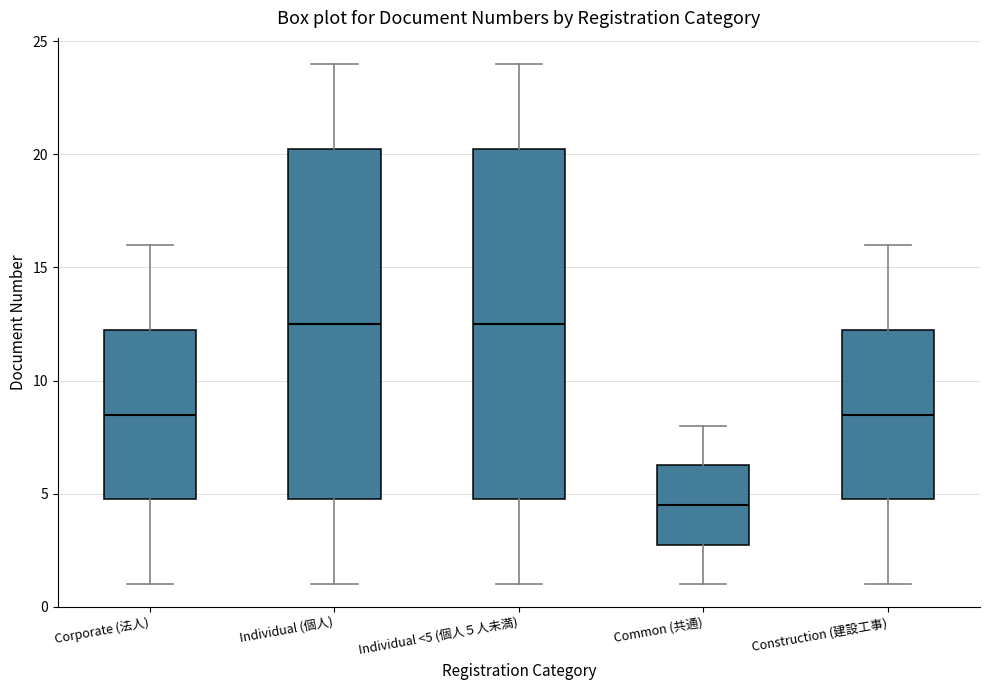

Where does the median line of the box for Individual (個人) sit on the y-axis? The values are not printed on the chart, so give them approximately, as read against the axis.

12.5